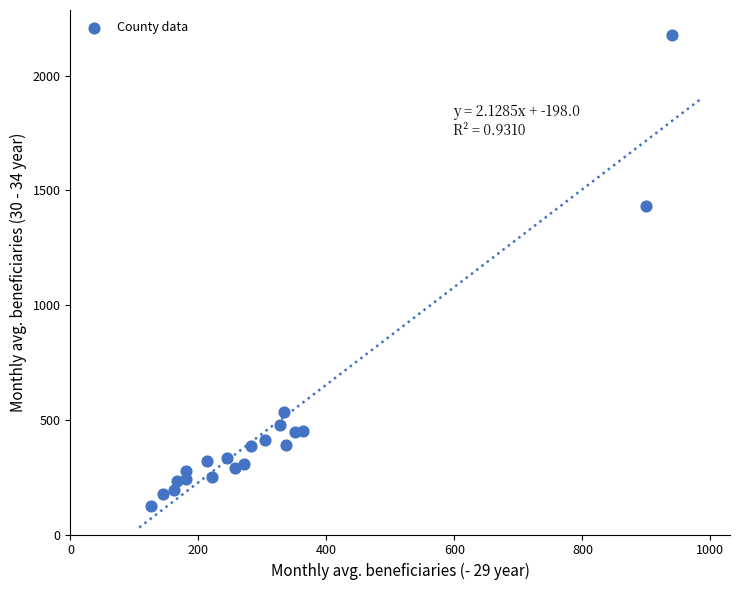

What is the range of X values (max minus min)?

813.4